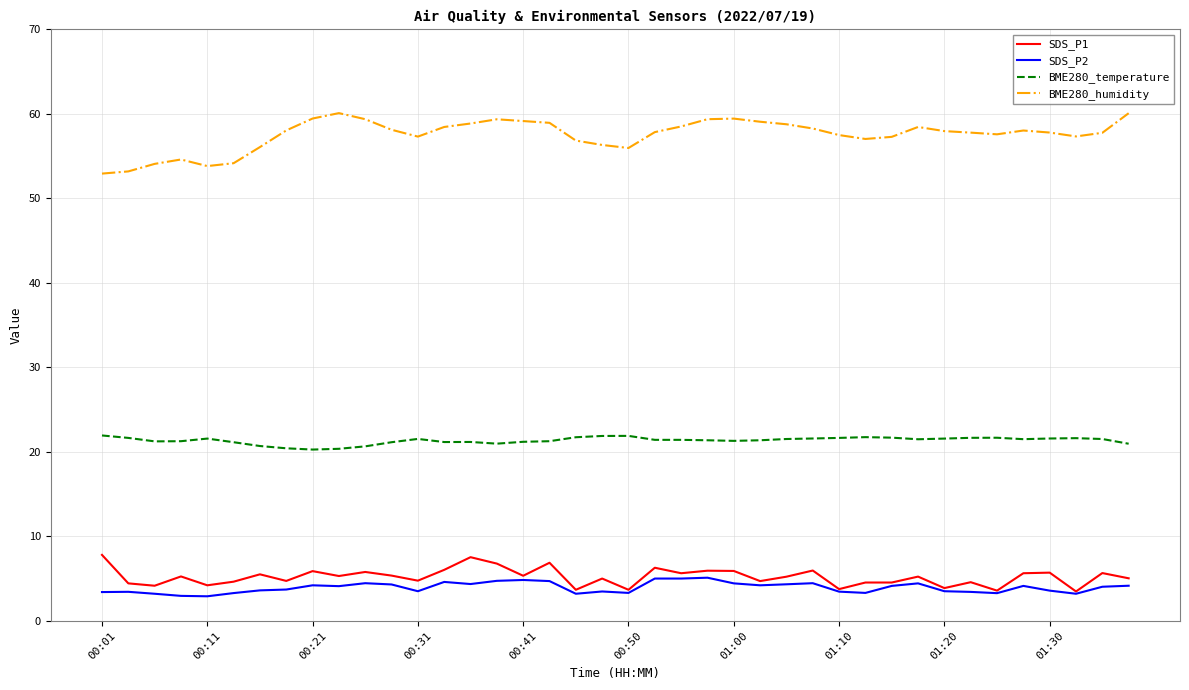

Which series has the largest total across all categories?

BME280_humidity